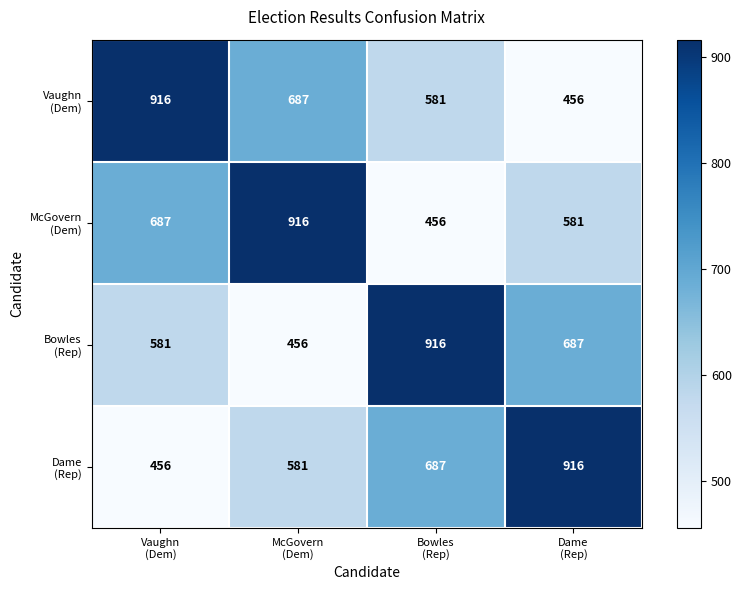

At how many categories does at least one series exceed 793?

4